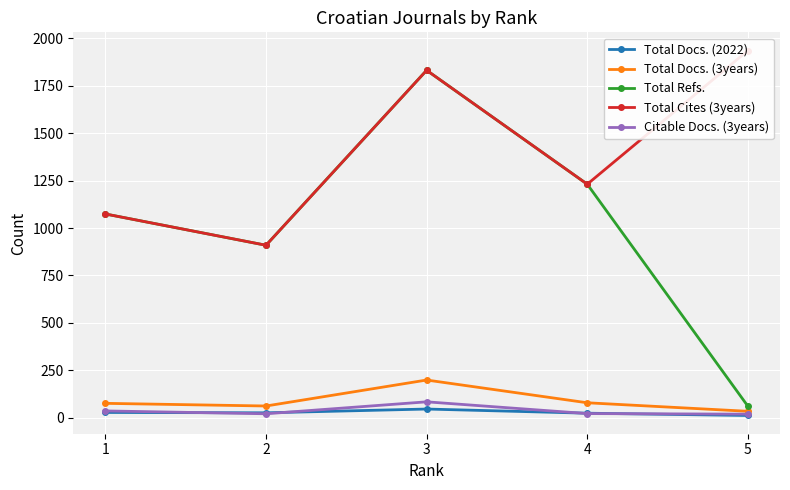

At how many categories does at least one series exceed 1708?

2